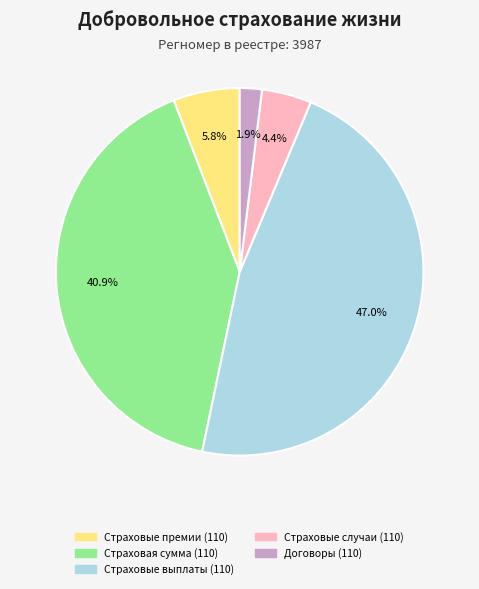

How much of the chart is everything except Страховые выплаты (110)?

53.0%